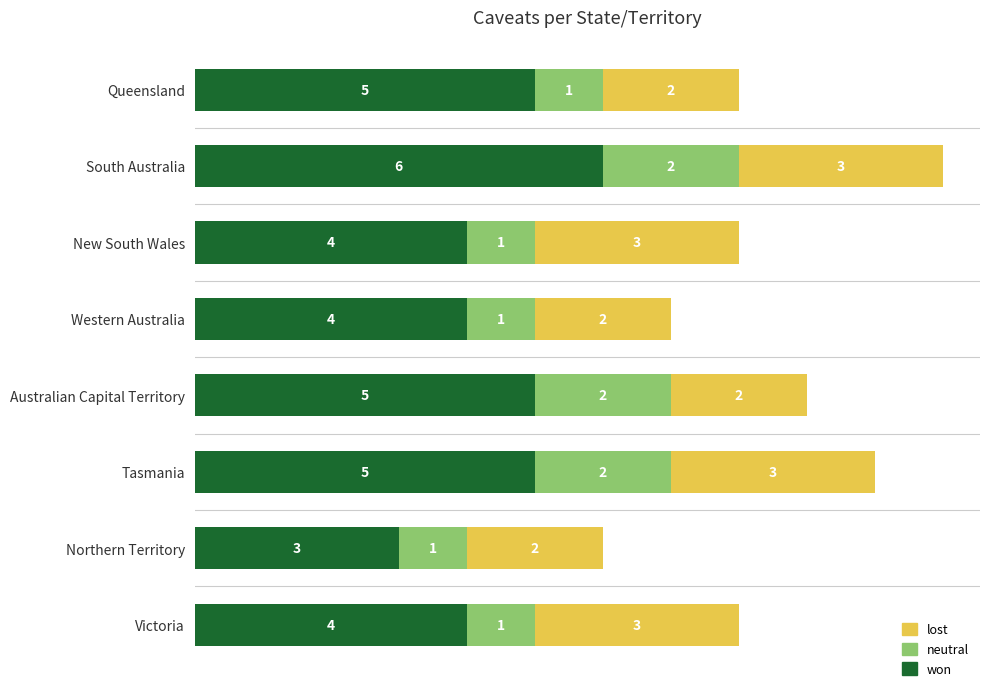

At which category is the sum across all series the highest?

South Australia